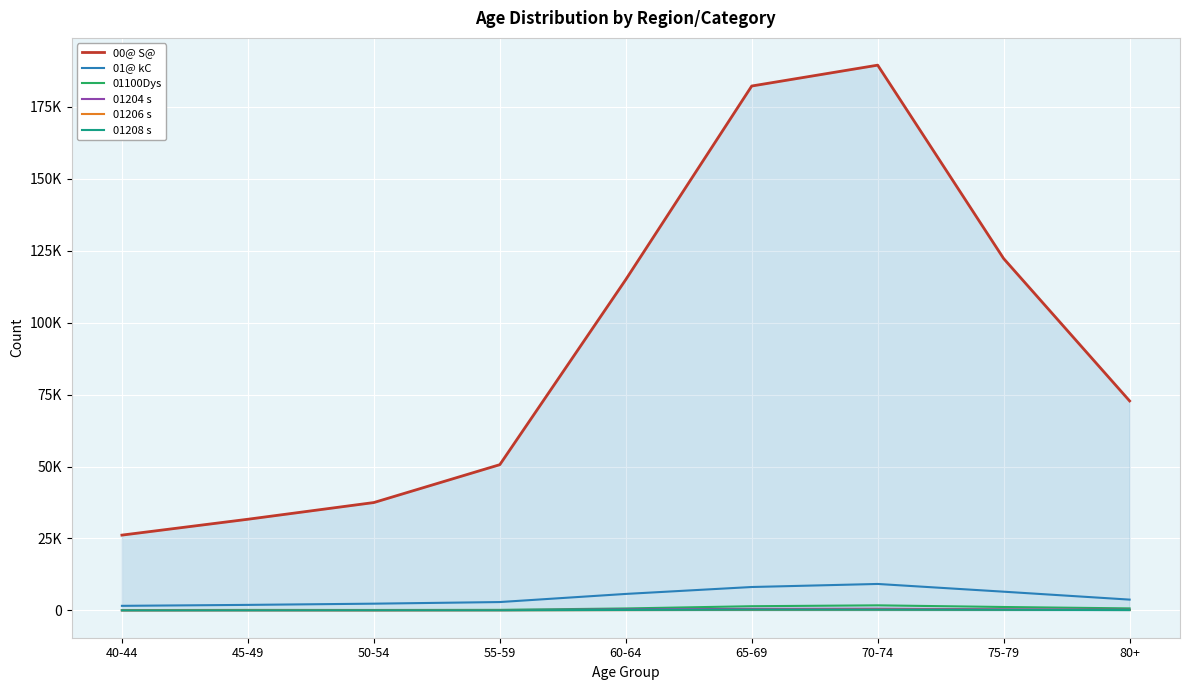

What is the value of the 01@ kC point at the 4th from the left?

2920